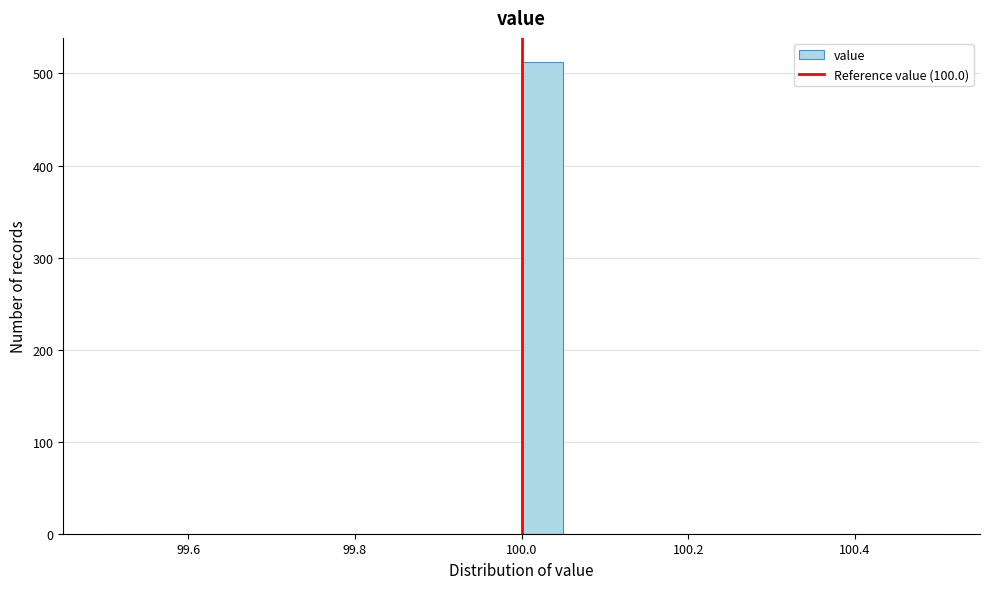

Around what value on the x-axis is the tallest bar? Give the approximate position of its centre, as read against the axis.

100.02